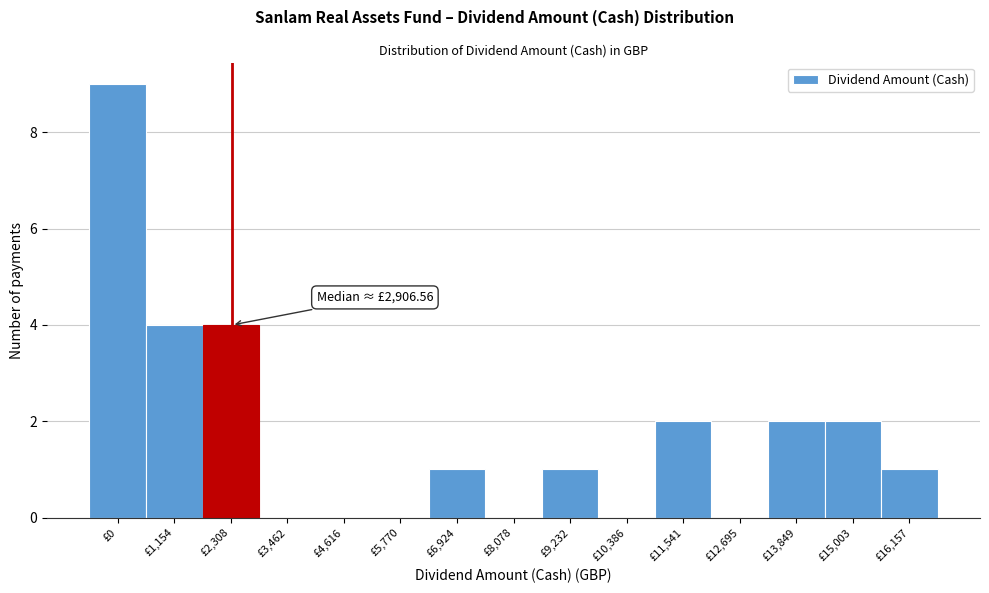

Reading left to right, transcribe all the data shown in this chart.

£0=9	£1,154=4	£2,308=4	£3,462=0	£4,616=0	£5,770=0	£6,924=1	£8,078=0	£9,232=1	£10,386=0	£11,541=2	£12,695=0	£13,849=2	£15,003=2	£16,157=1